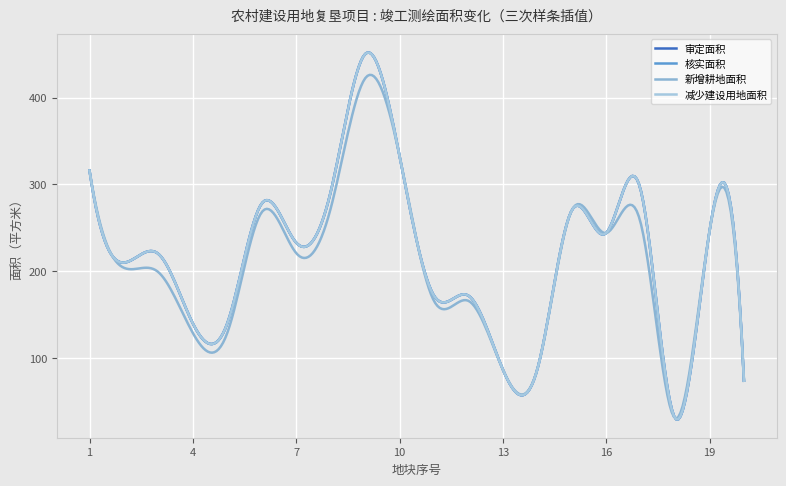

Does the chart have visible grid lines?

Yes